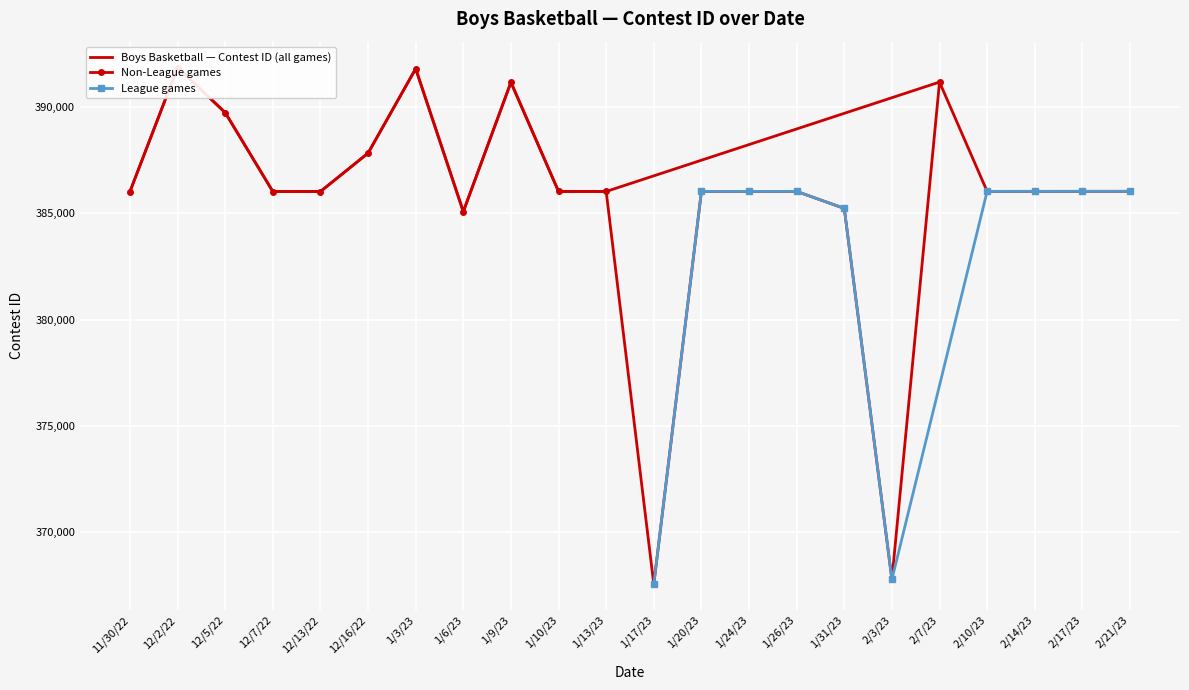

What is the label of the 13th point from the right?

1/10/23